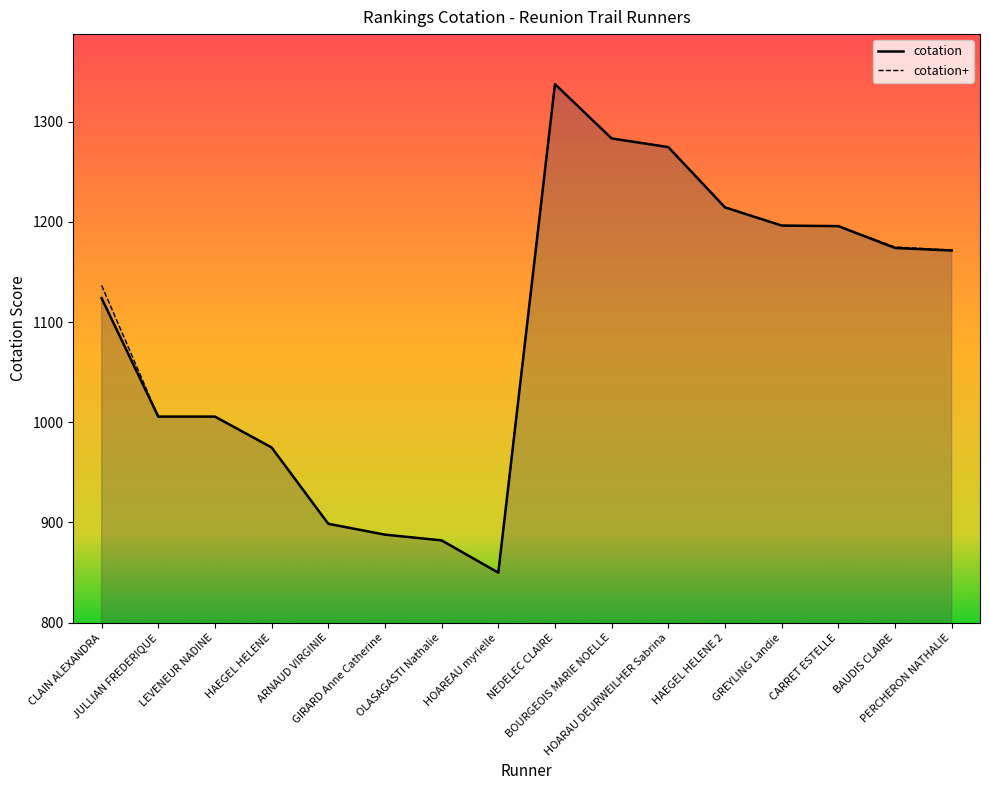

Rank the series by their maximum value, from lowest to highest.

cotation, cotation+